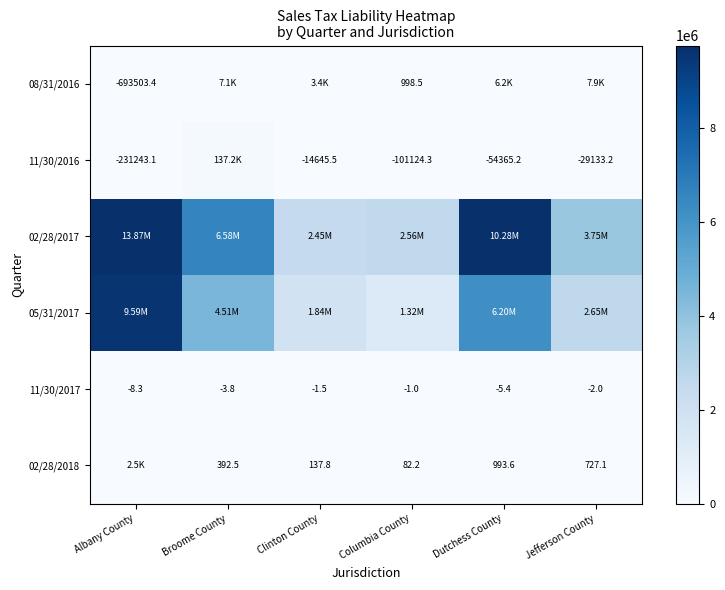

Where does the 11/30/2017 series first go above -2?

Clinton County